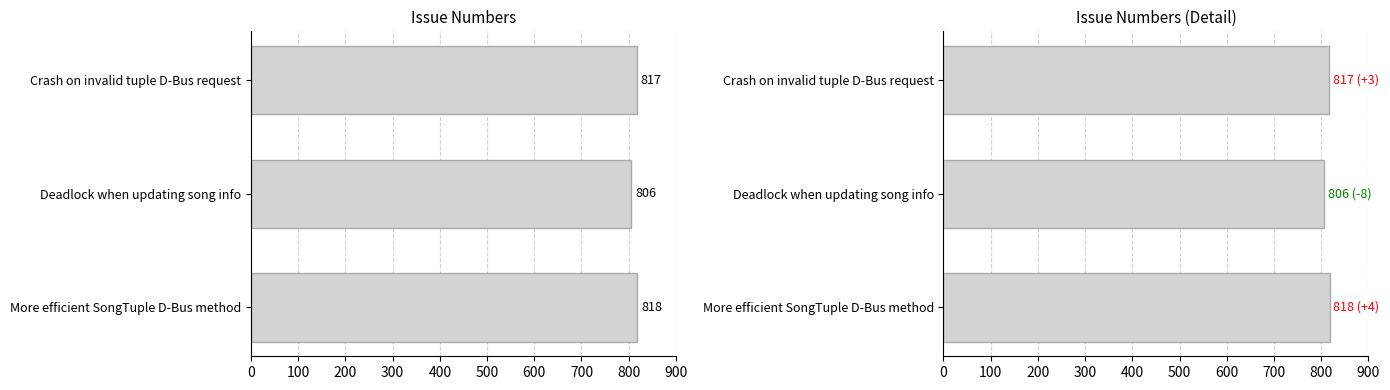

What is the sum of all values?

2441